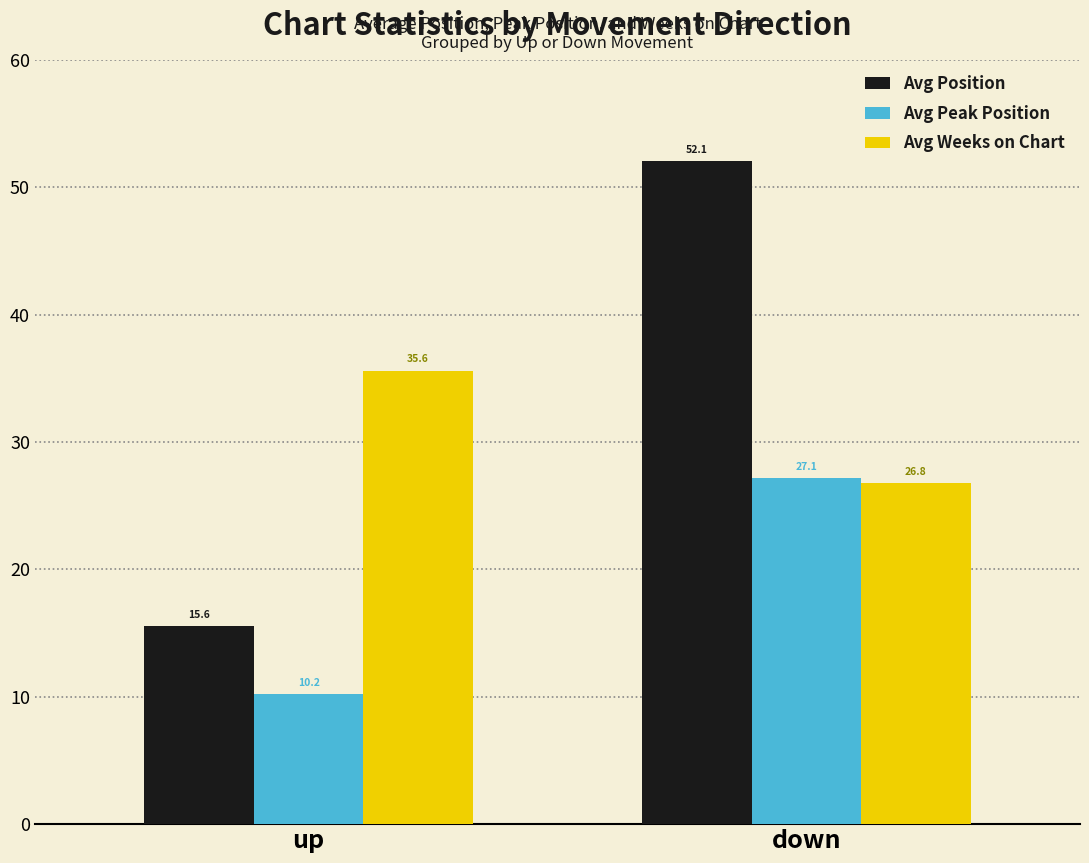

What are all the series names shown in the legend?

Avg Position, Avg Peak Position, Avg Weeks on Chart